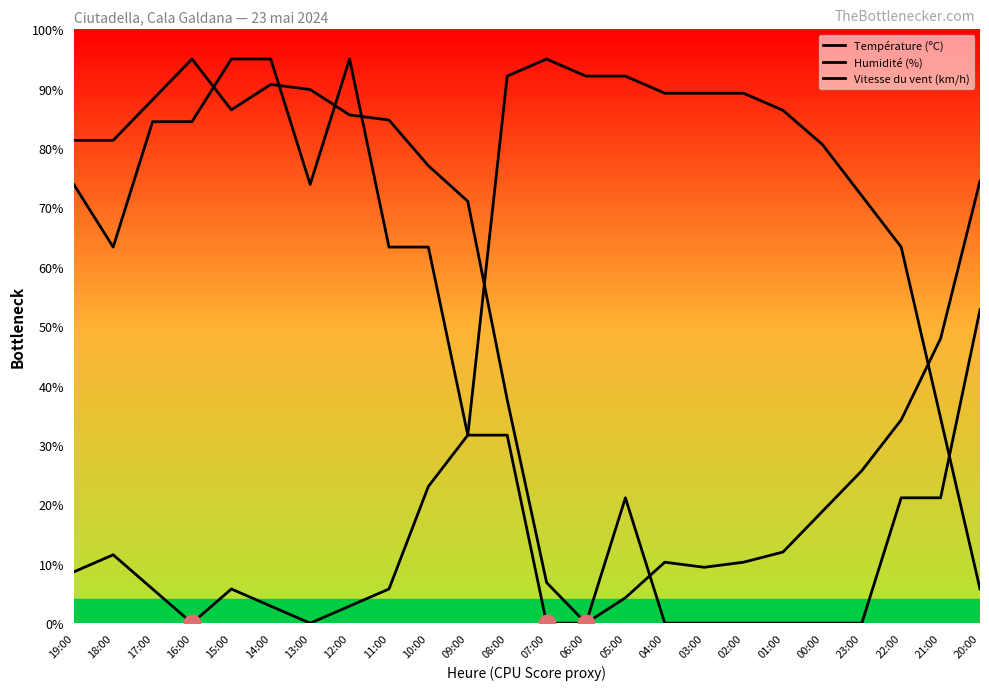

Which series has the largest range (max minus min)?

Température (ºC)